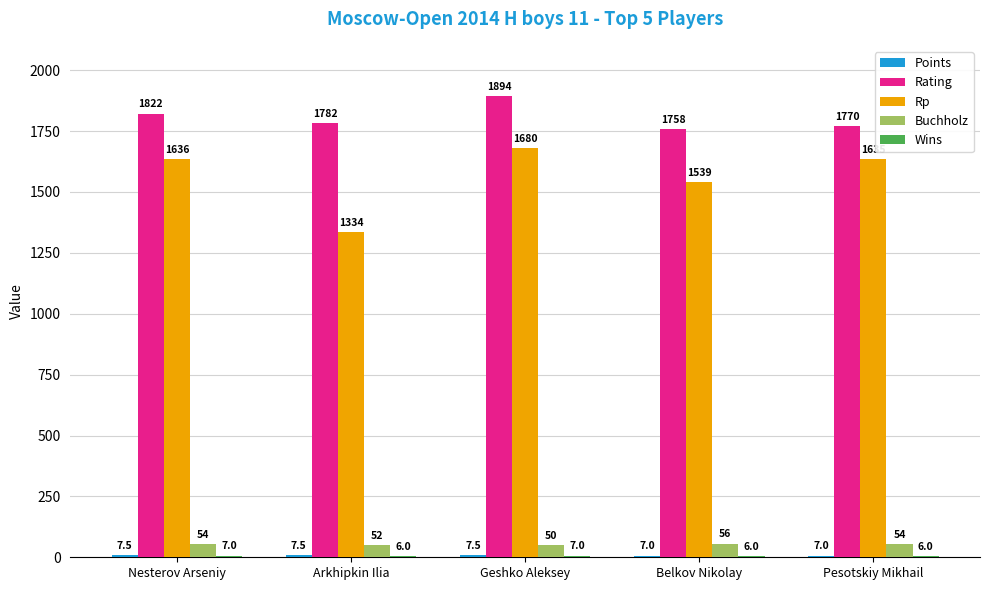

What is the total value across all series at Pesotskiy Mikhail?

3472.0